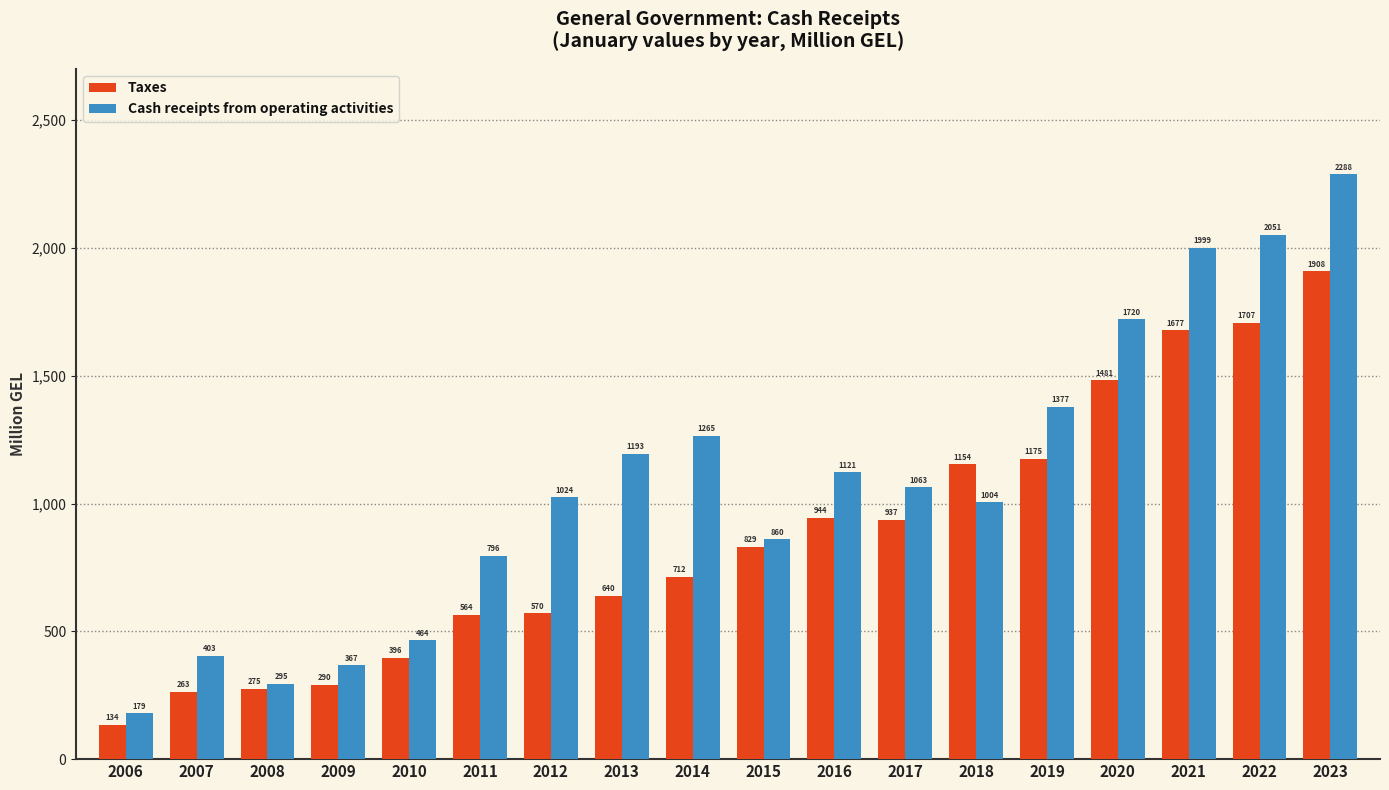

What is the difference between the second highest and minimum values in the Taxes series?

1572.6